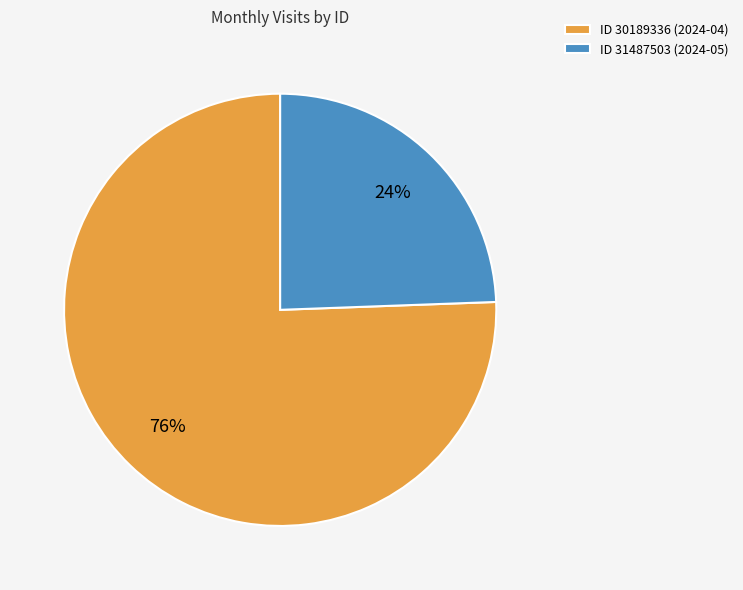

To the nearest percent, what is the combined percentage of ID 30189336 (2024-04) and ID 31487503 (2024-05)?

100%